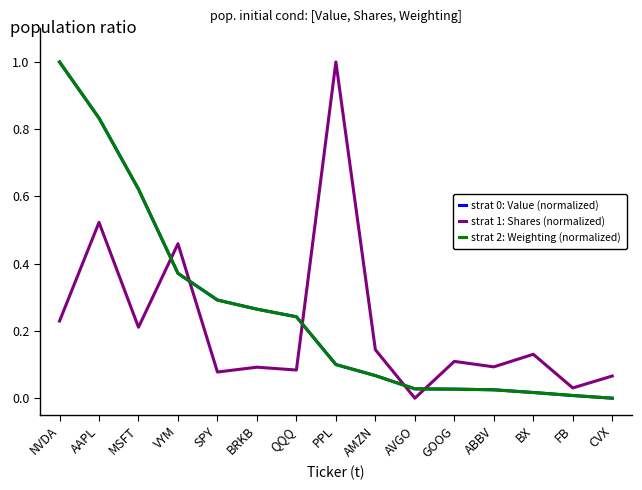

What position from the left is PPL?

8